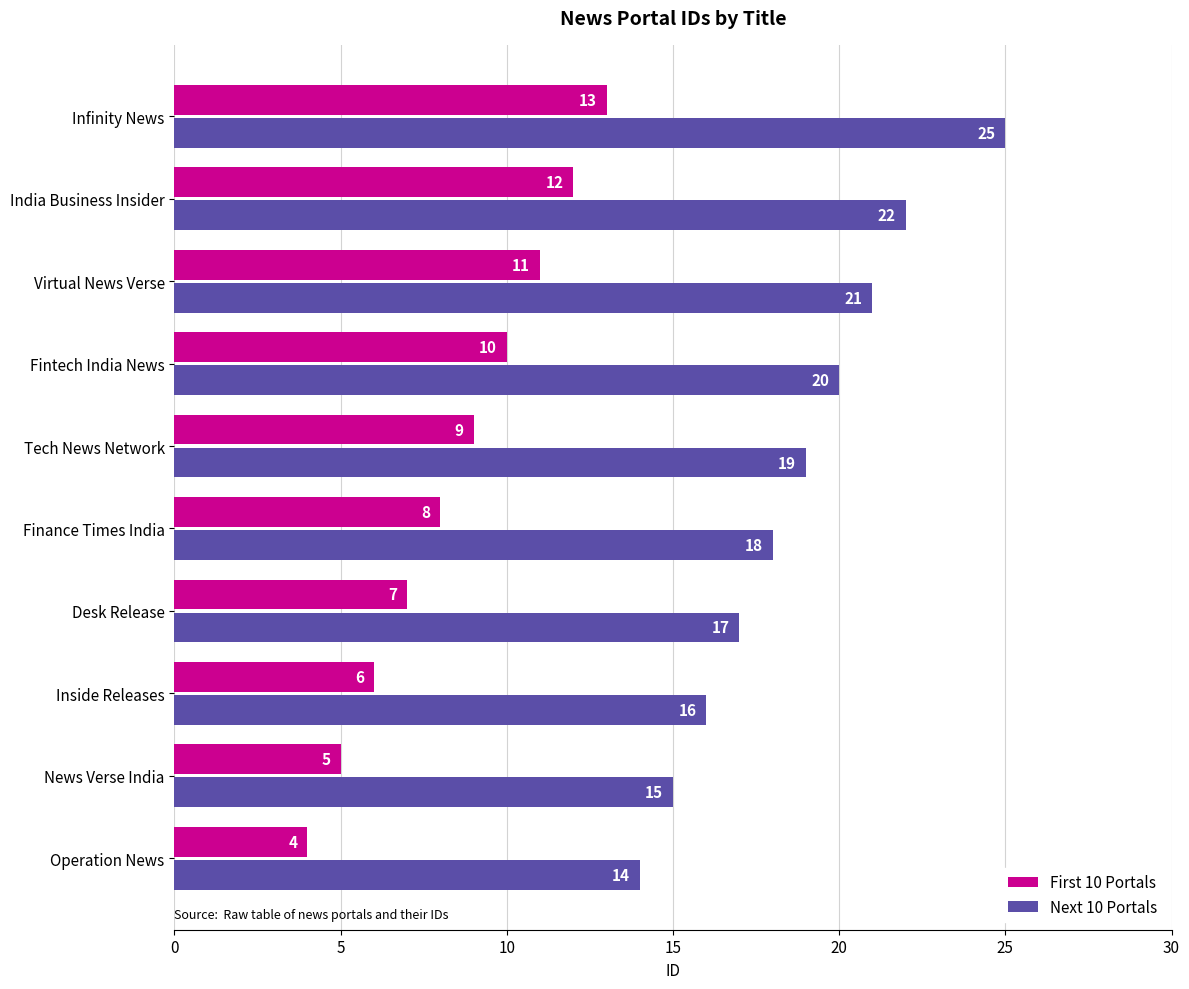

What are all the series names shown in the legend?

First 10 Portals, Next 10 Portals